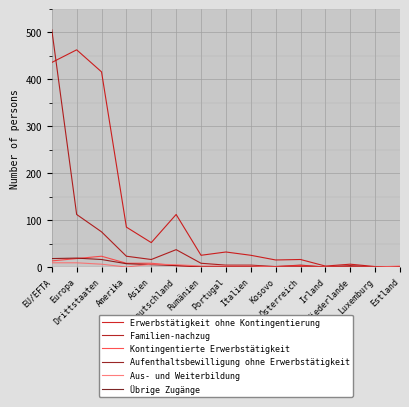

Which series has the largest total across all categories?

Erwerbstätigkeit ohne Kontingentierung